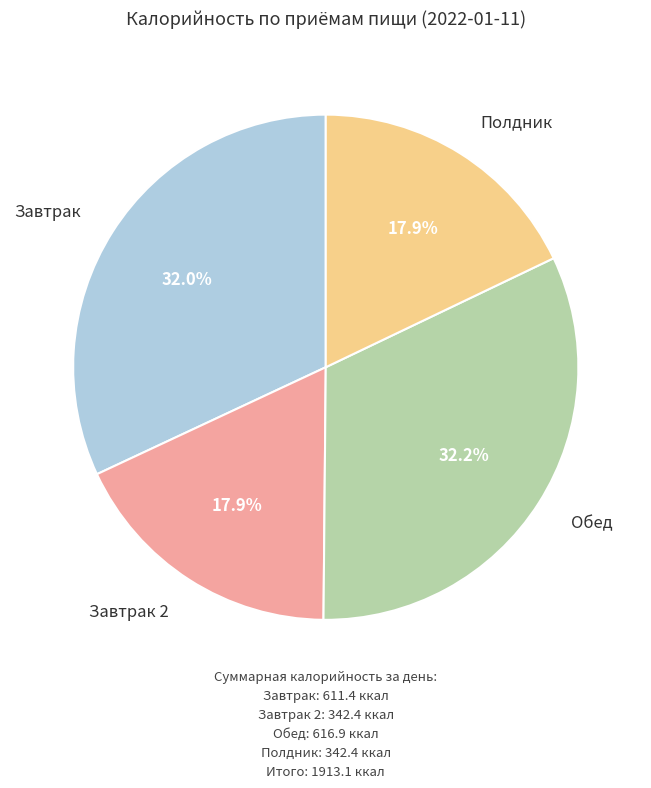

Does any single category account for the majority?

No